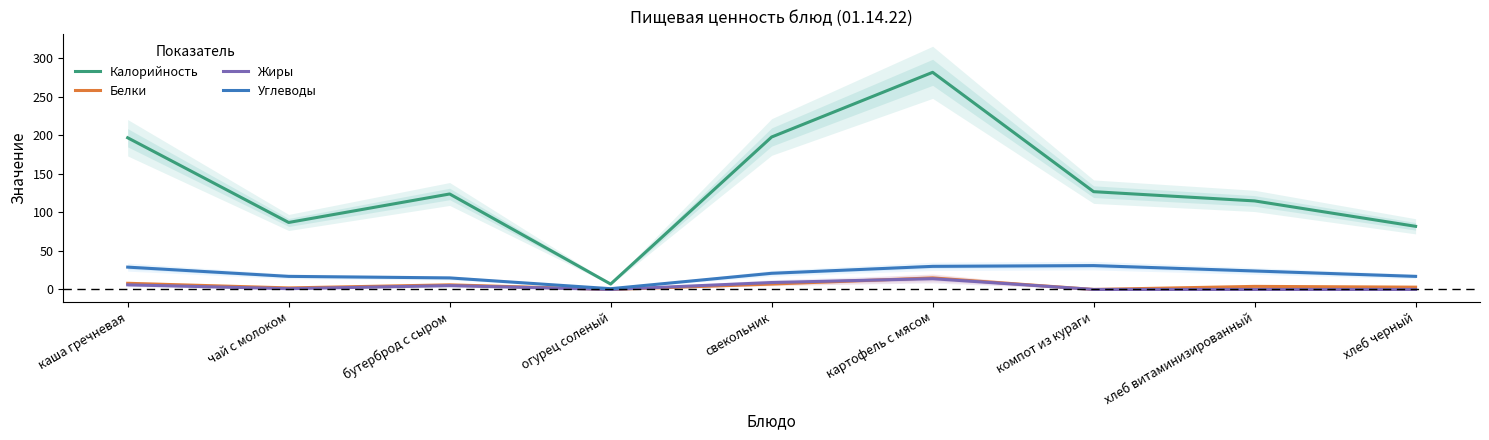

At which category is the sum across all series the highest?

картофель с мясом